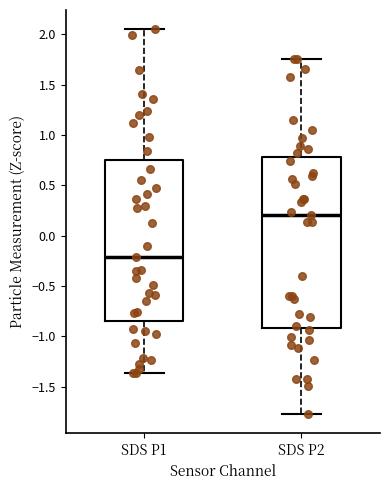

Where does the median line of the box for SDS P1 sit on the y-axis? The values are not printed on the chart, so give them approximately, as read against the axis.

-0.20